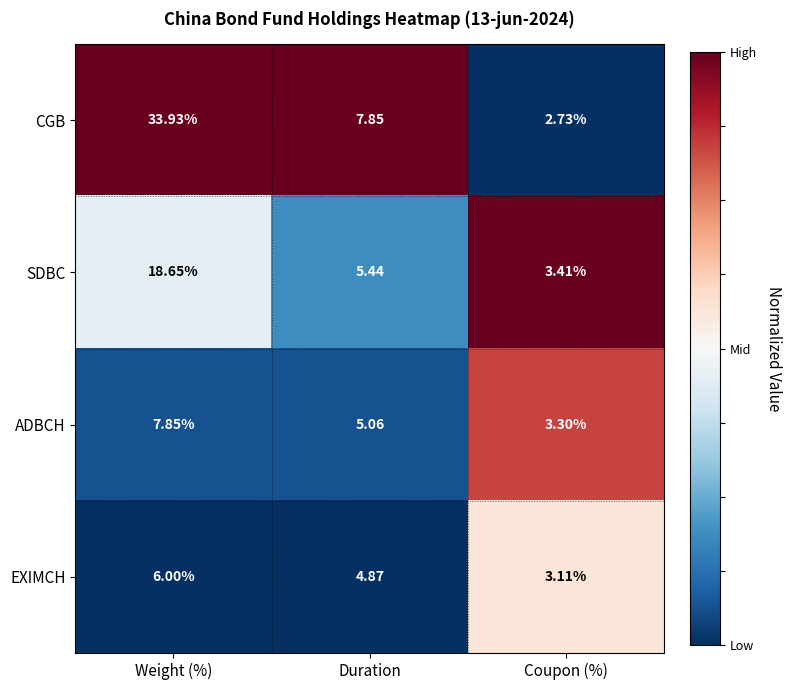

How many data points in ADBCH are less than 5?

1